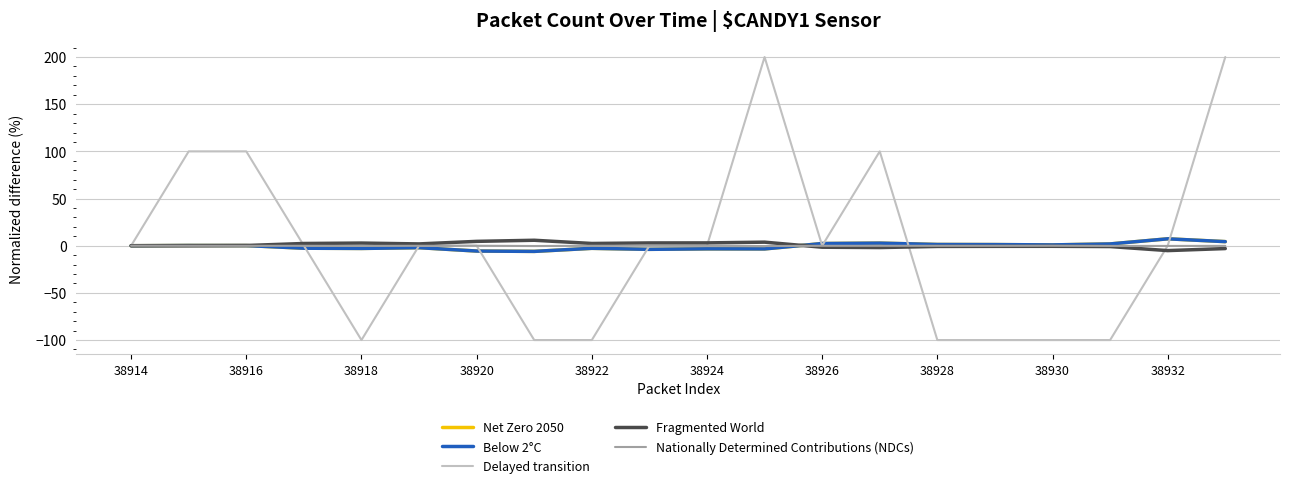

Which series has the widest spread of values?

Delayed transition